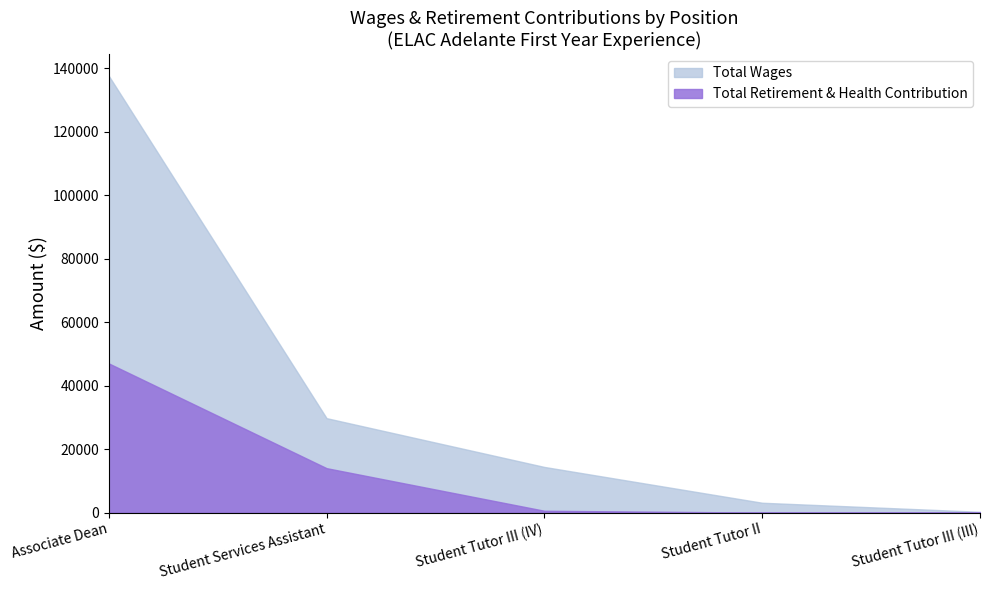

What is the value of the Total Wages point at the 2nd from the left?

29754